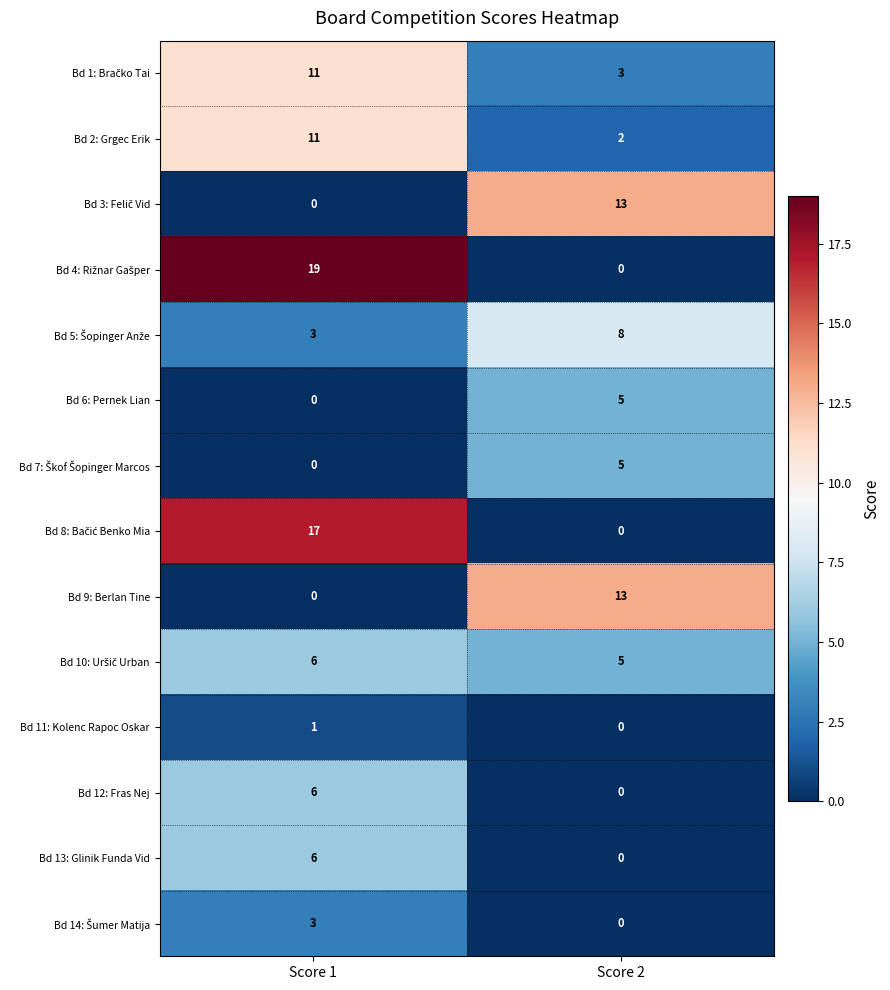

At which label is Bd 9: Berlan Tine closest to 6?

Score 1